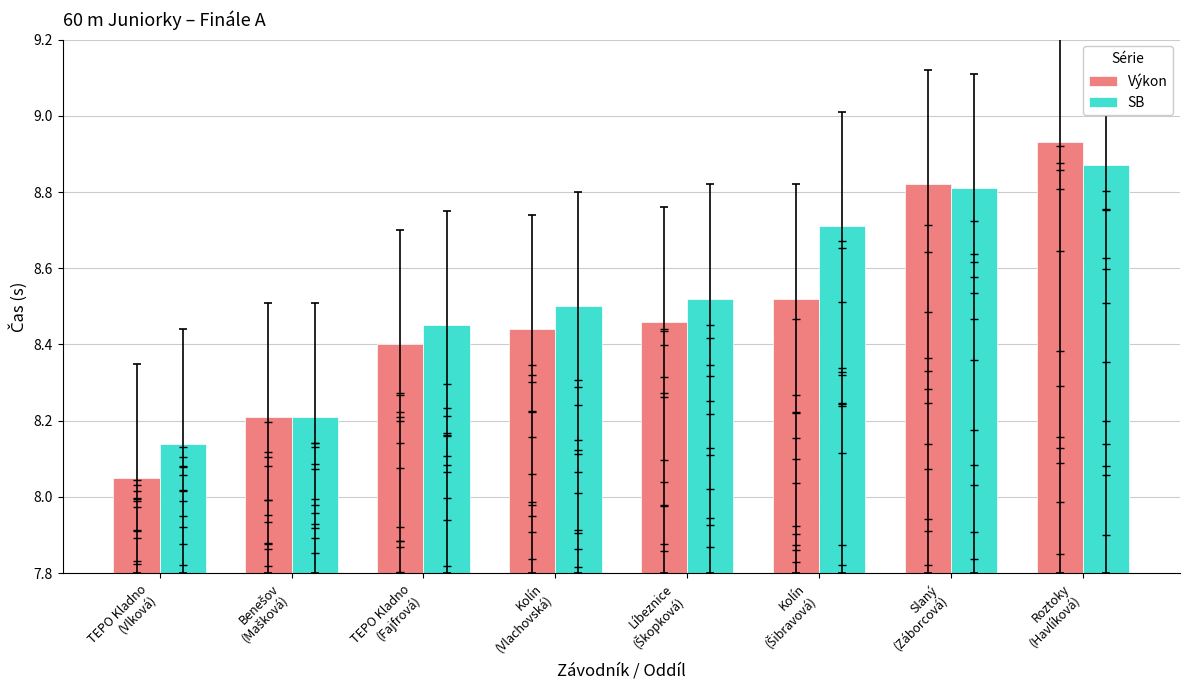

Which series contains the highest Y value?

Výkon